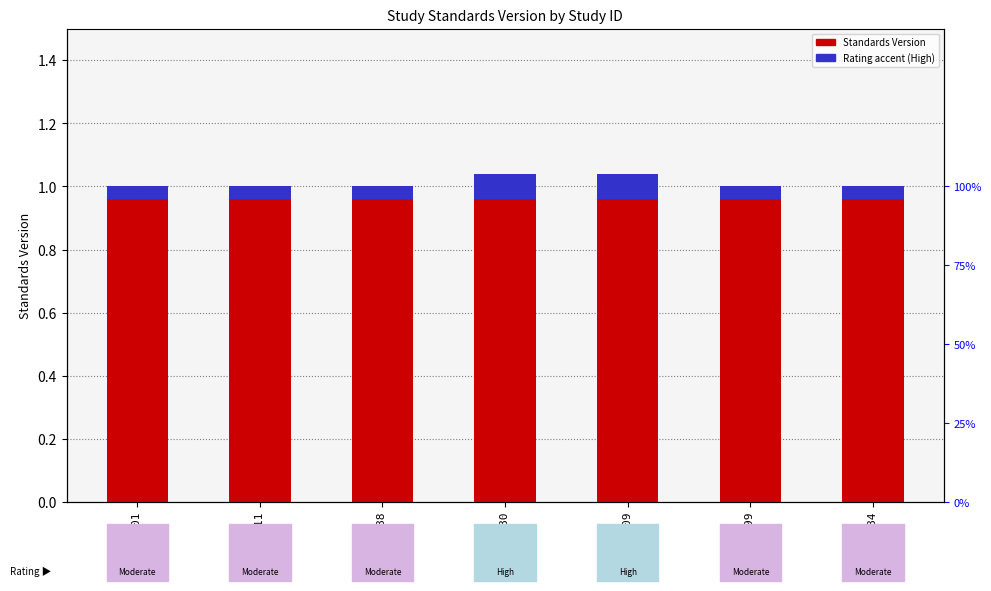

Which category has the lowest value in the Rating (High=tall accent) series?

WWHV027701